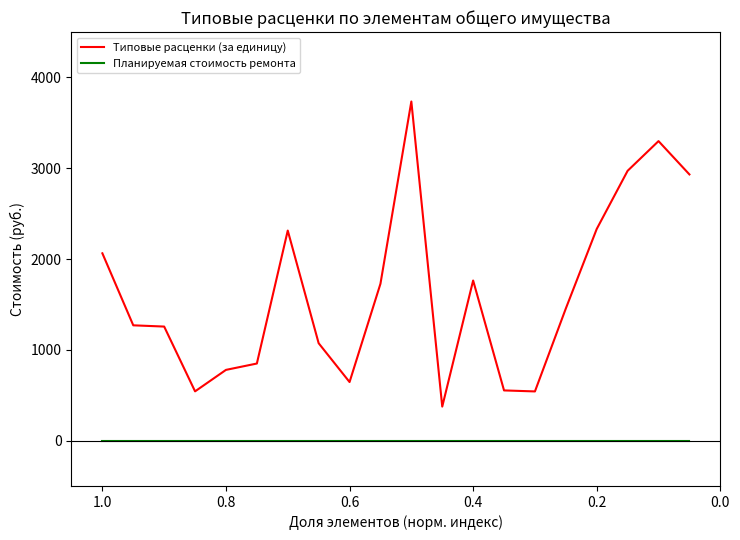

What are all the series names shown in the legend?

Типовые расценки (за единицу), Планируемая стоимость ремонта